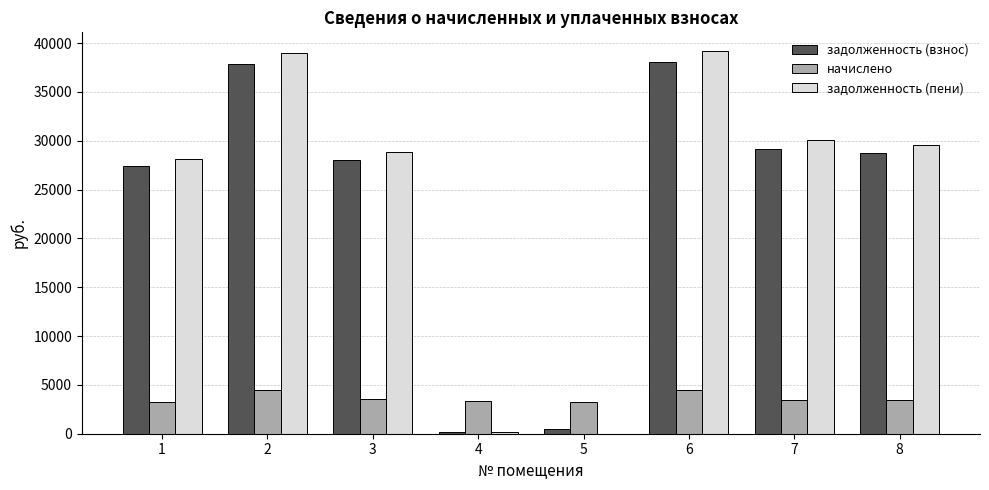

What is the approximate value of начислено at 7?

3474.5